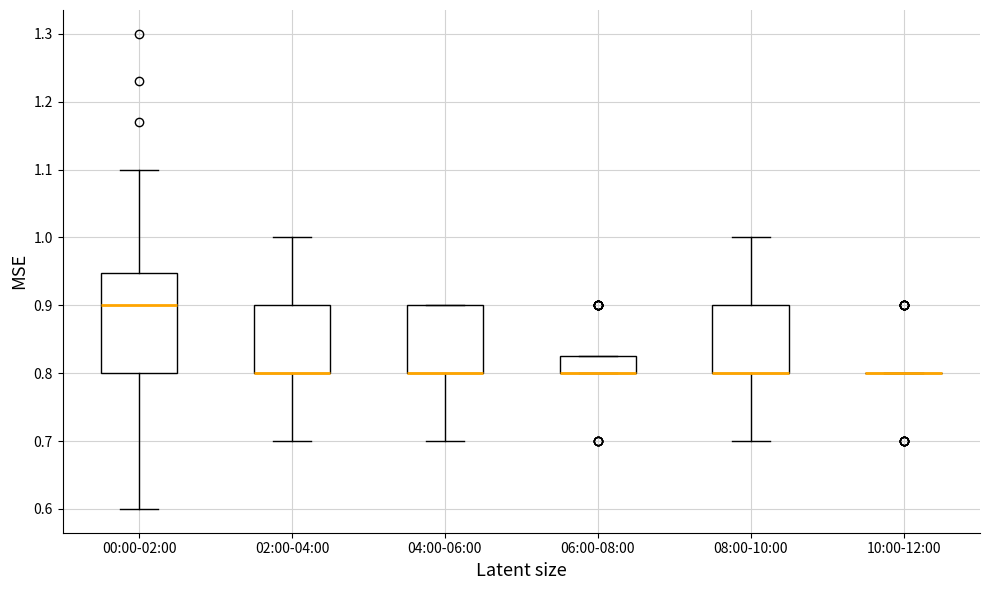

Reading left to right, read every box against the y-axis: the position of its median line, the range the box covers, and the ends of its whiskers. The values are not printed on the chart, so give them approximately, as read against the axis.

00:00-02:00: median 0.90, box 0.80 to 0.95, whiskers 0.60 to 1.10
02:00-04:00: median 0.80 (drawn on the box's lower edge), box 0.80 to 0.90, whiskers 0.70 to 1.00
04:00-06:00: median 0.80 (drawn on the box's lower edge), box 0.80 to 0.90, whiskers 0.70 to 0.90
06:00-08:00: median 0.80 (drawn on the box's lower edge), box 0.80 to 0.83, whiskers 0.80 to 0.83
08:00-10:00: median 0.80 (drawn on the box's lower edge), box 0.80 to 0.90, whiskers 0.70 to 1.00
10:00-12:00: box collapsed to a line at 0.80, whiskers 0.80 to 0.80